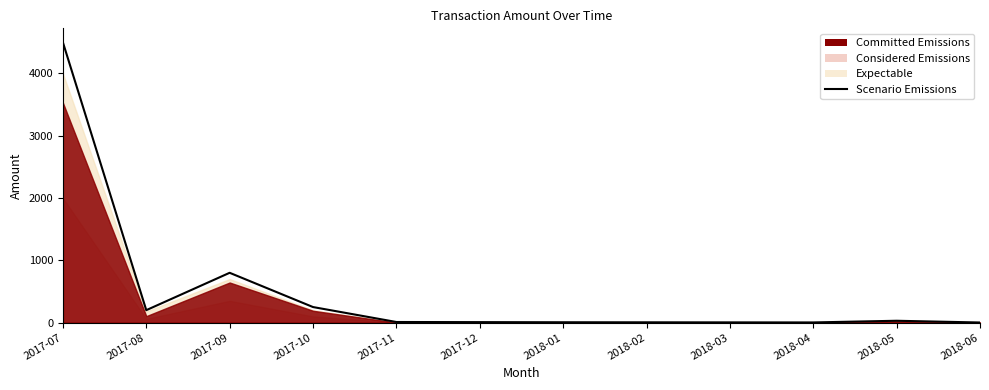

What is the greatest value displayed?

4500